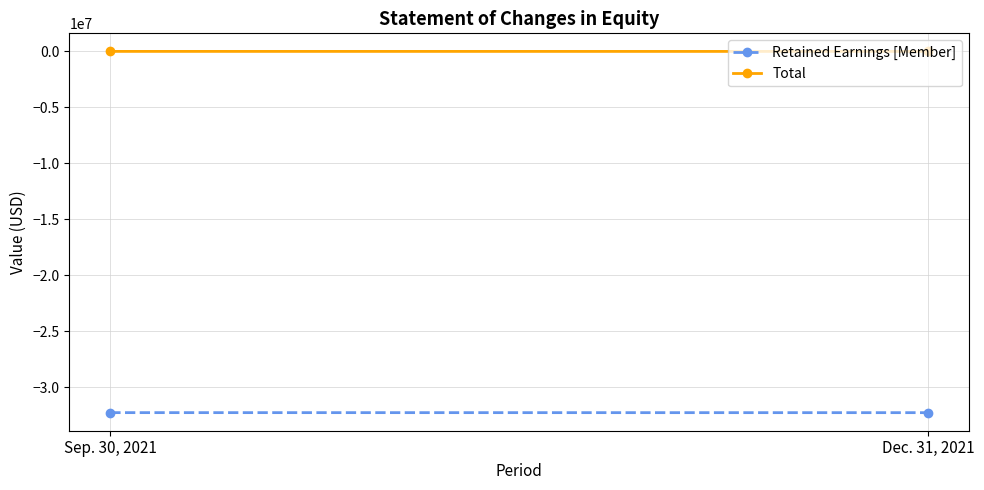

What is the smallest value displayed?

-32280543